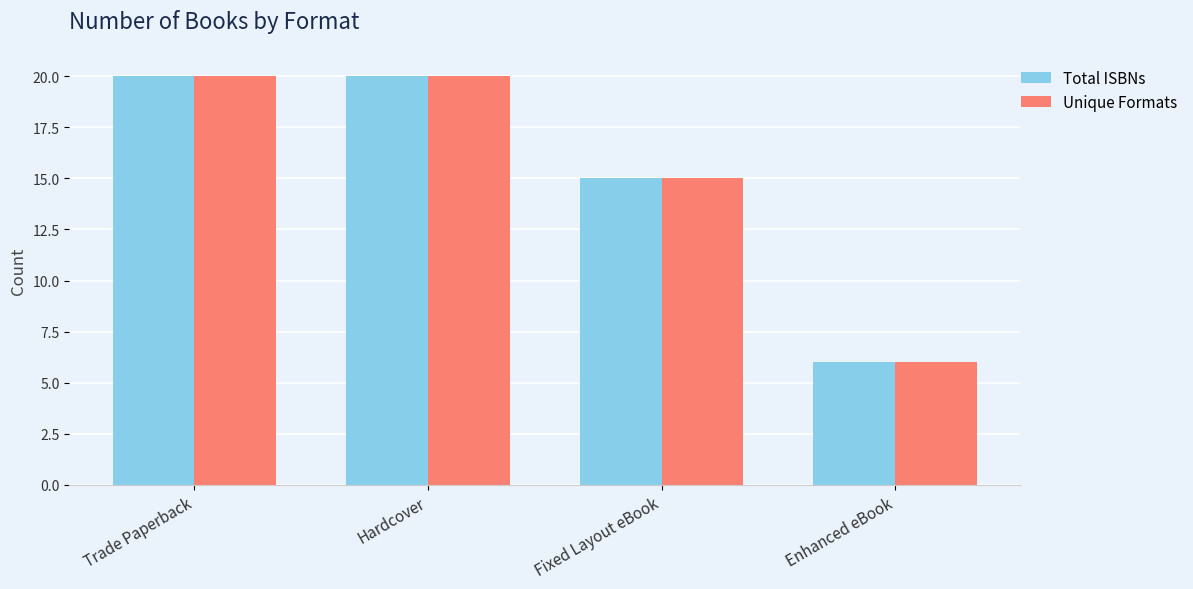

Reading left to right, list all the values displayed in this chart.

Total ISBNs: 20	20	15	6
Unique Formats: 20	20	15	6